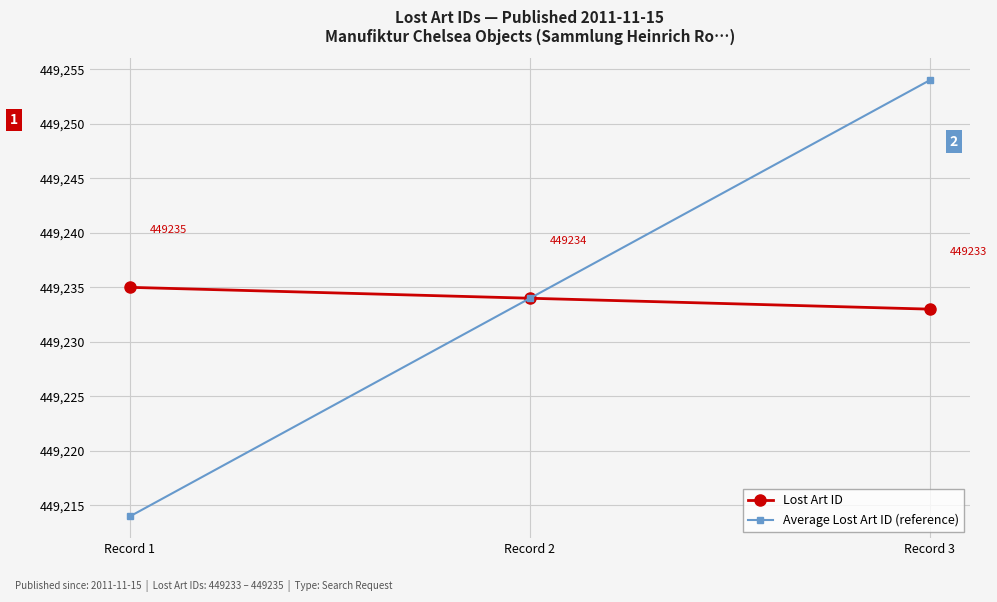

At Record 3, list the series in order from smallest to largest.

Lost Art ID, Average Lost Art ID (reference)